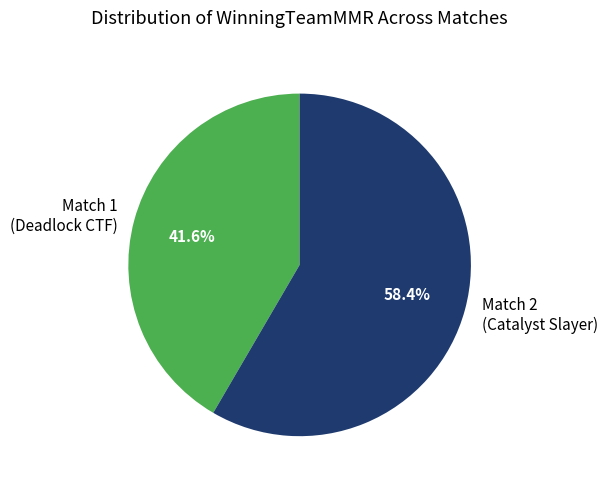

What percentage is NOT represented by Match 2 (Catalyst Slayer)?

41.6%